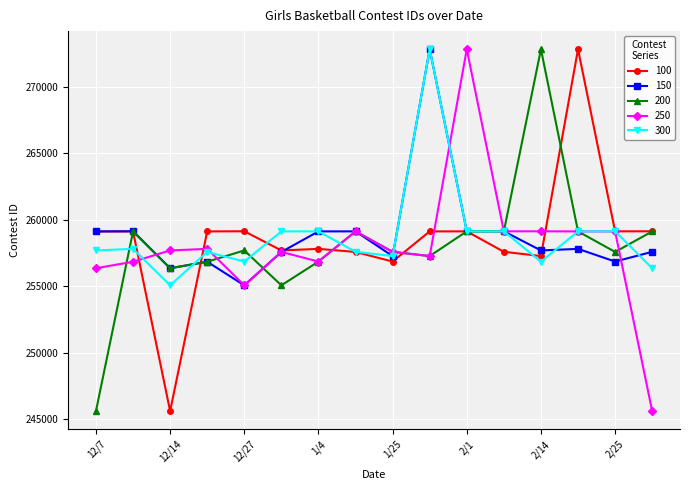

True or false: 100 has more than 0 interior local peaks.

True